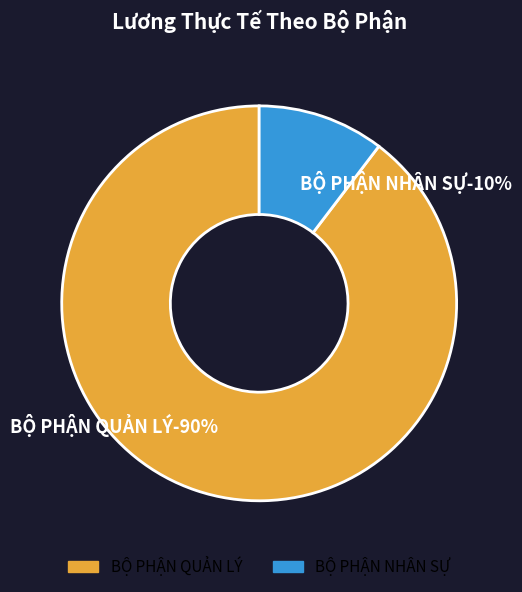

To the nearest percent, what percentage of the pie is BỘ PHẬN QUẢN LÝ?

90%